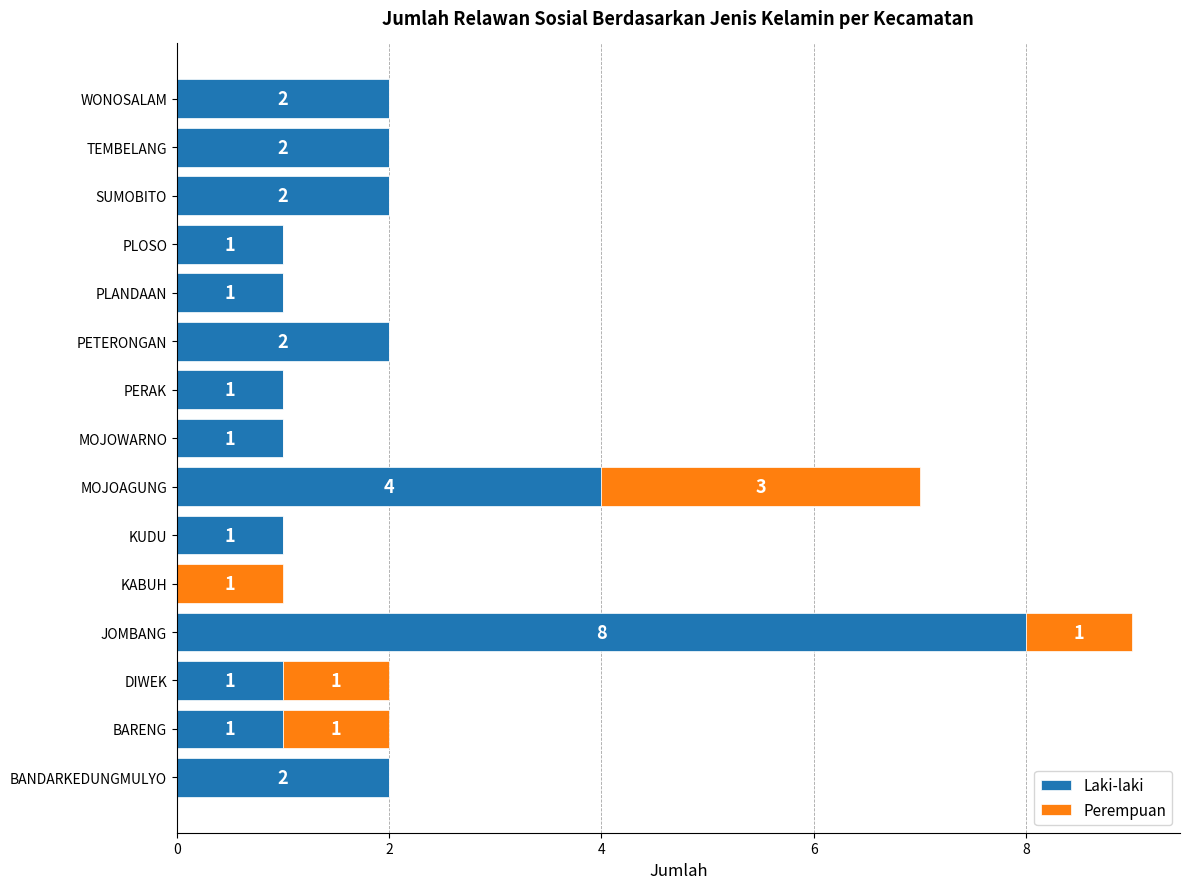

Which category has the highest value in the Laki-laki series?

JOMBANG